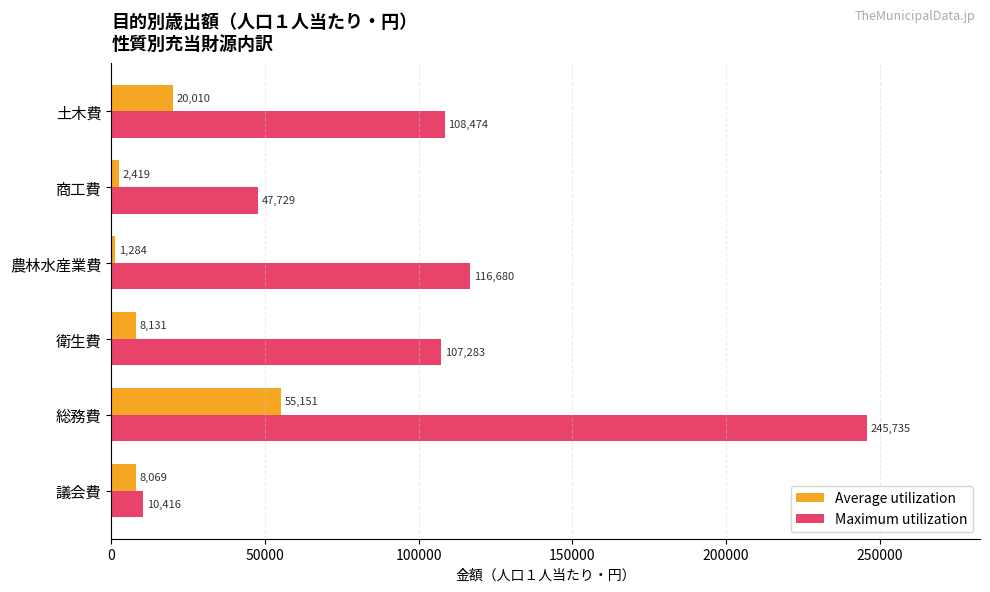

What is the minimum value shown in the chart?

1284